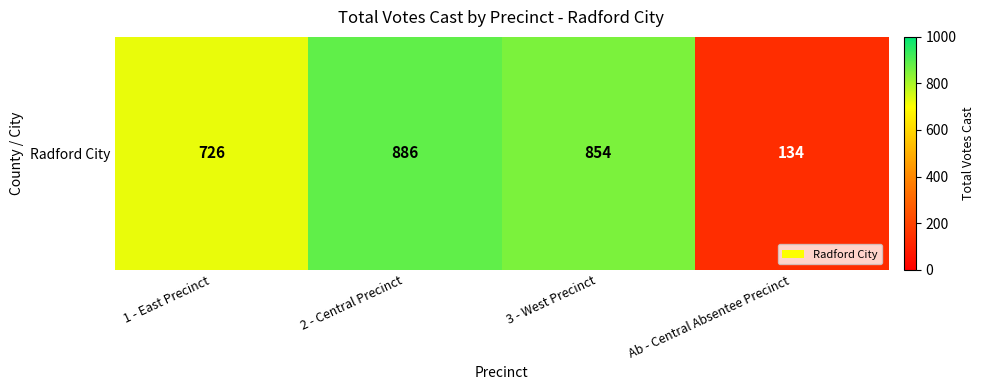

What is the average value?

650